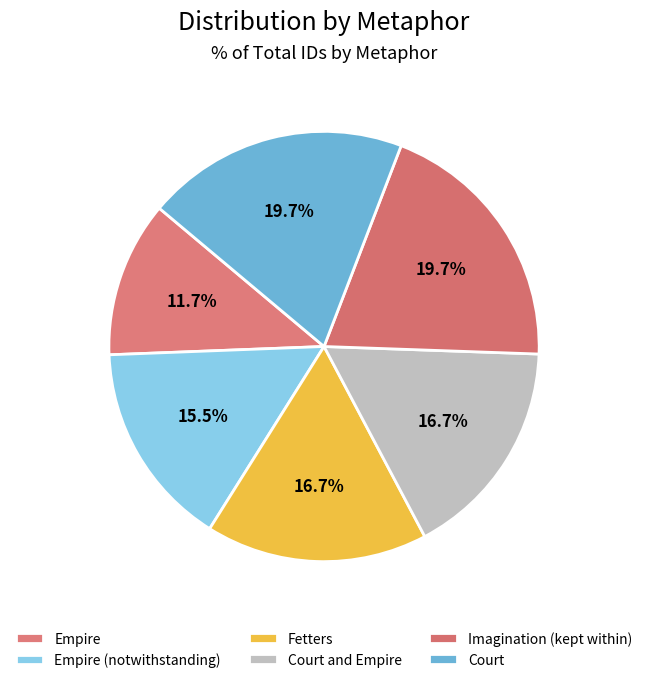

Does any single category account for the majority?

No